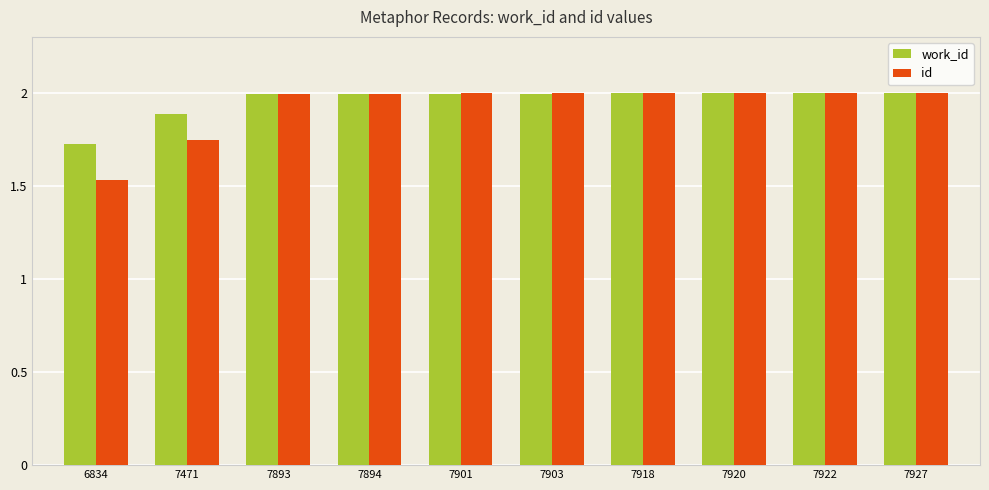

Does the chart contain any negative values?

No